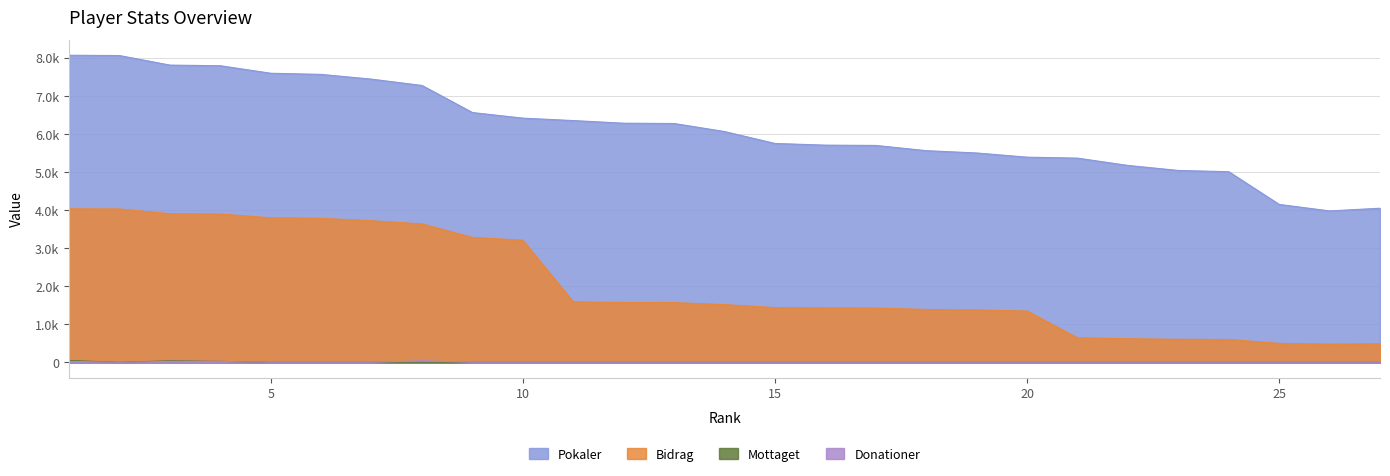

How many series are shown in this chart?

4